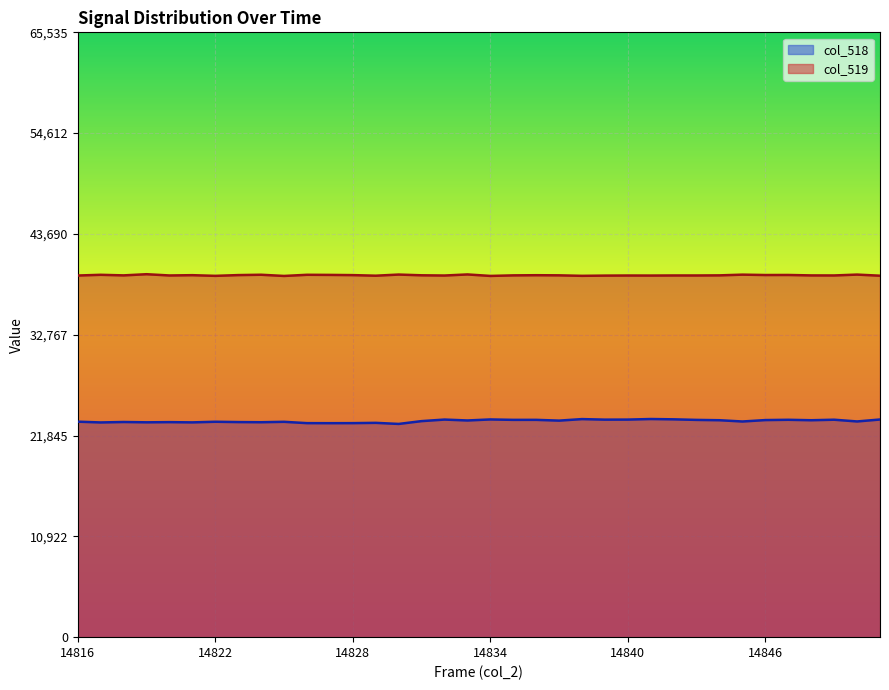

How many distinct data groups are displayed?

2